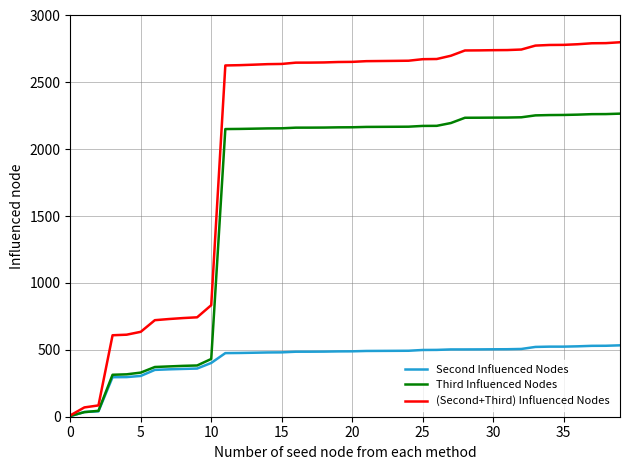

Which series has the widest spread of values?

(Second+Third) Influenced Nodes